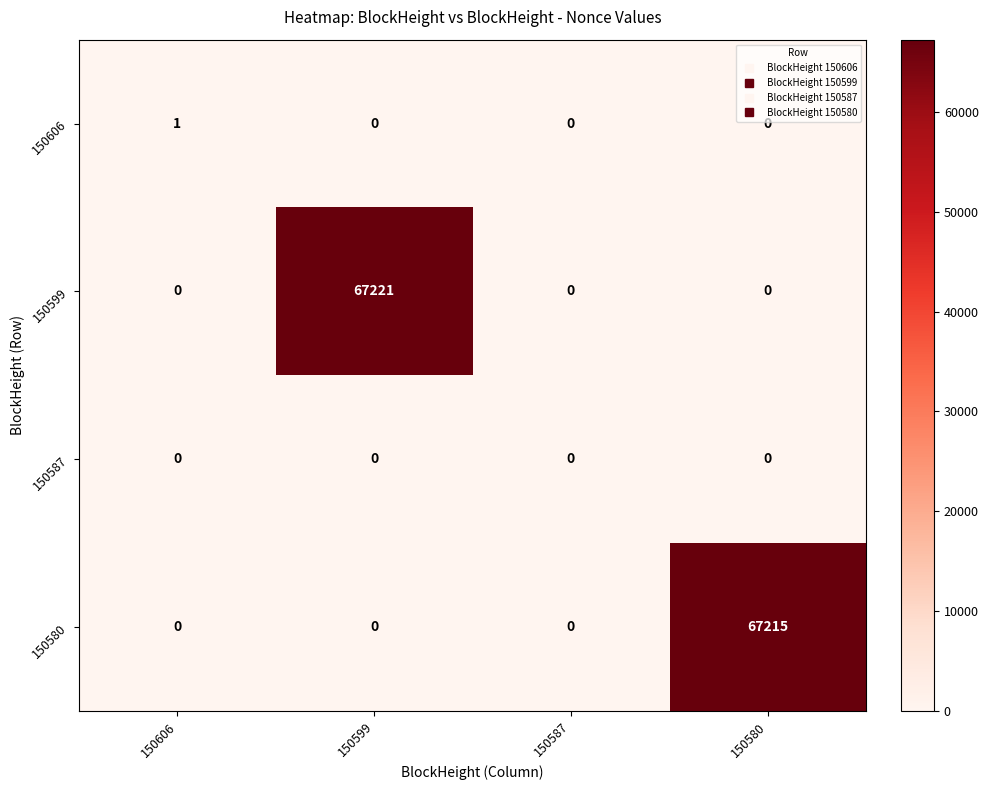

Reading left to right, what are all the values shown in this chart?

150606: 150606=1	150599=0	150587=0	150580=0
150599: 150606=0	150599=67221	150587=0	150580=0
150587: 150606=0	150599=0	150587=0	150580=0
150580: 150606=0	150599=0	150587=0	150580=67215